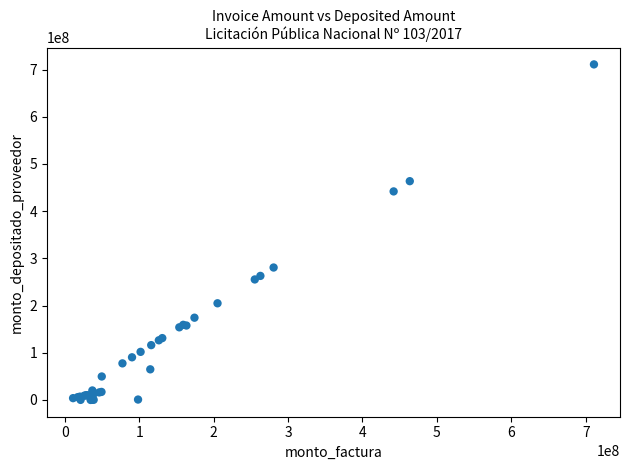

What Y value in the scatter plot is closest to 355541939?

280649996